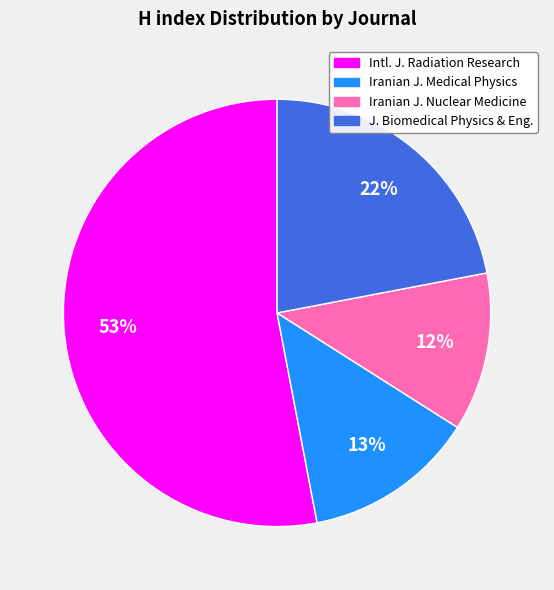

Combined, do Iranian J. Nuclear Medicine and Intl. J. Radiation Research account for over 50%?

Yes